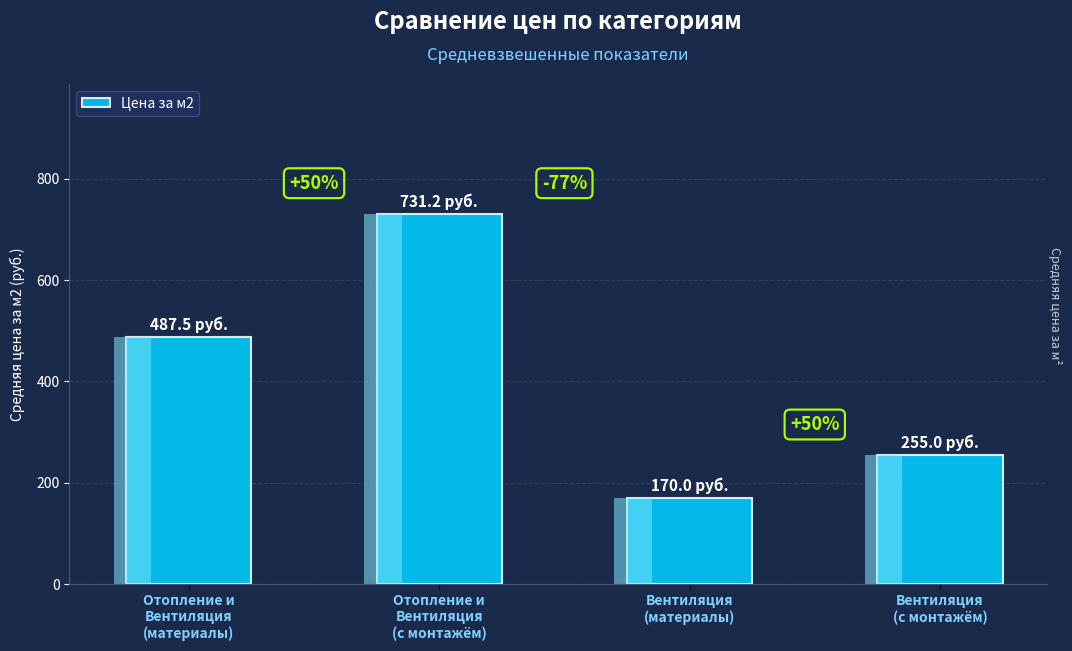

Where is the data nearest to the value 450?

Отопление и
Вентиляция
(материалы)